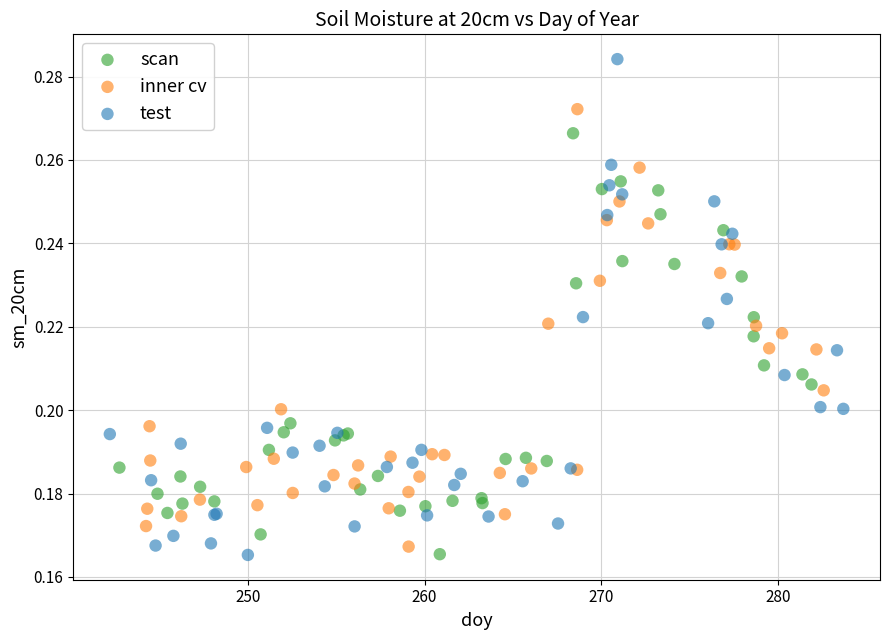

Which series has the largest Y range (max minus min)?

test